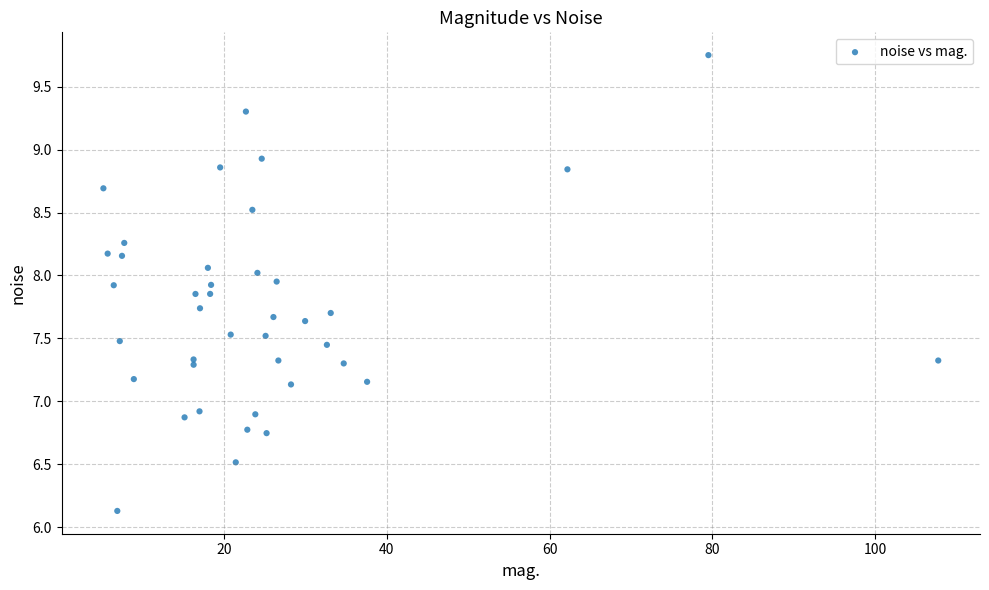

What is the range of X values (max minus min)?

102.5